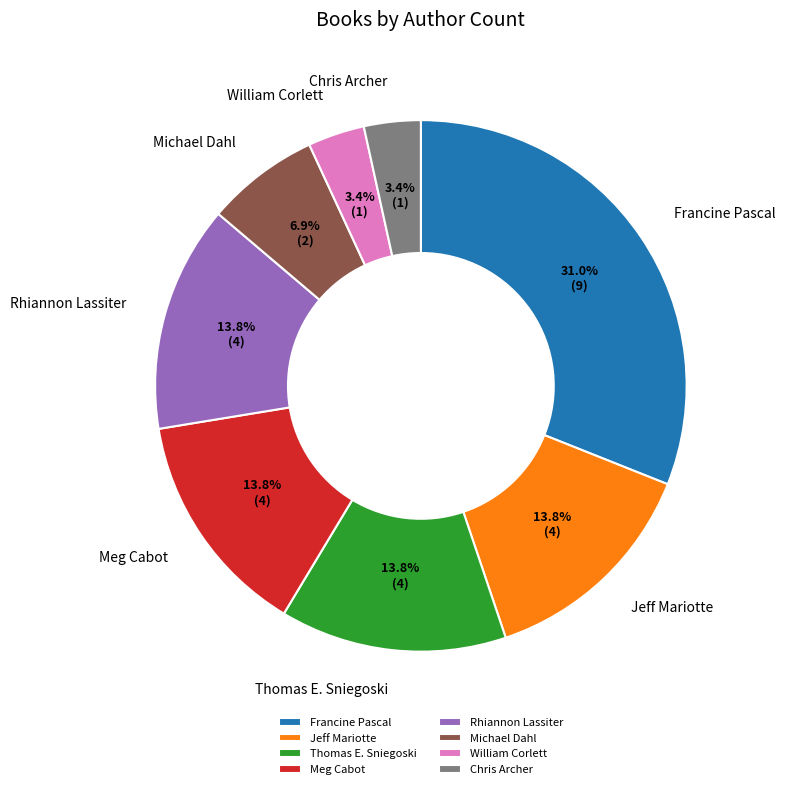

How many slices are in this pie chart?

8